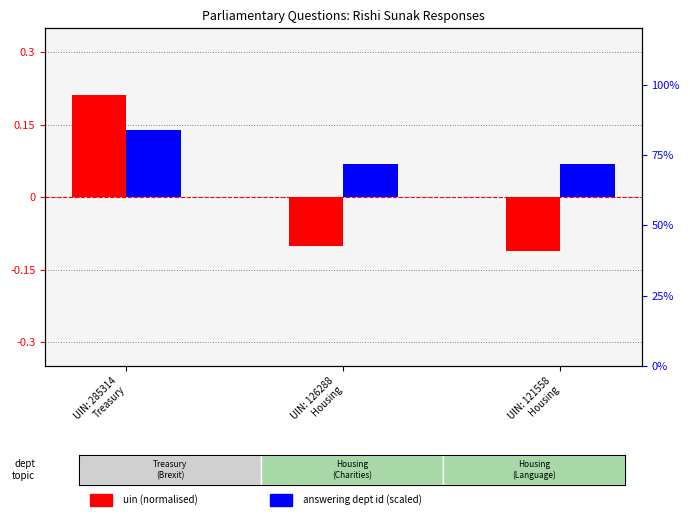

How many negative values does the uin (normalised) series have?

2